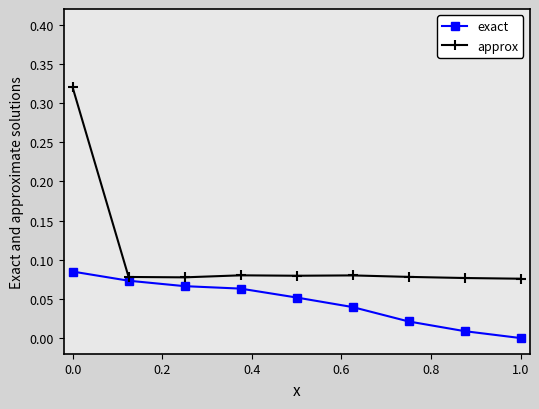

True or false: approx and exact intersect in this chart.

False